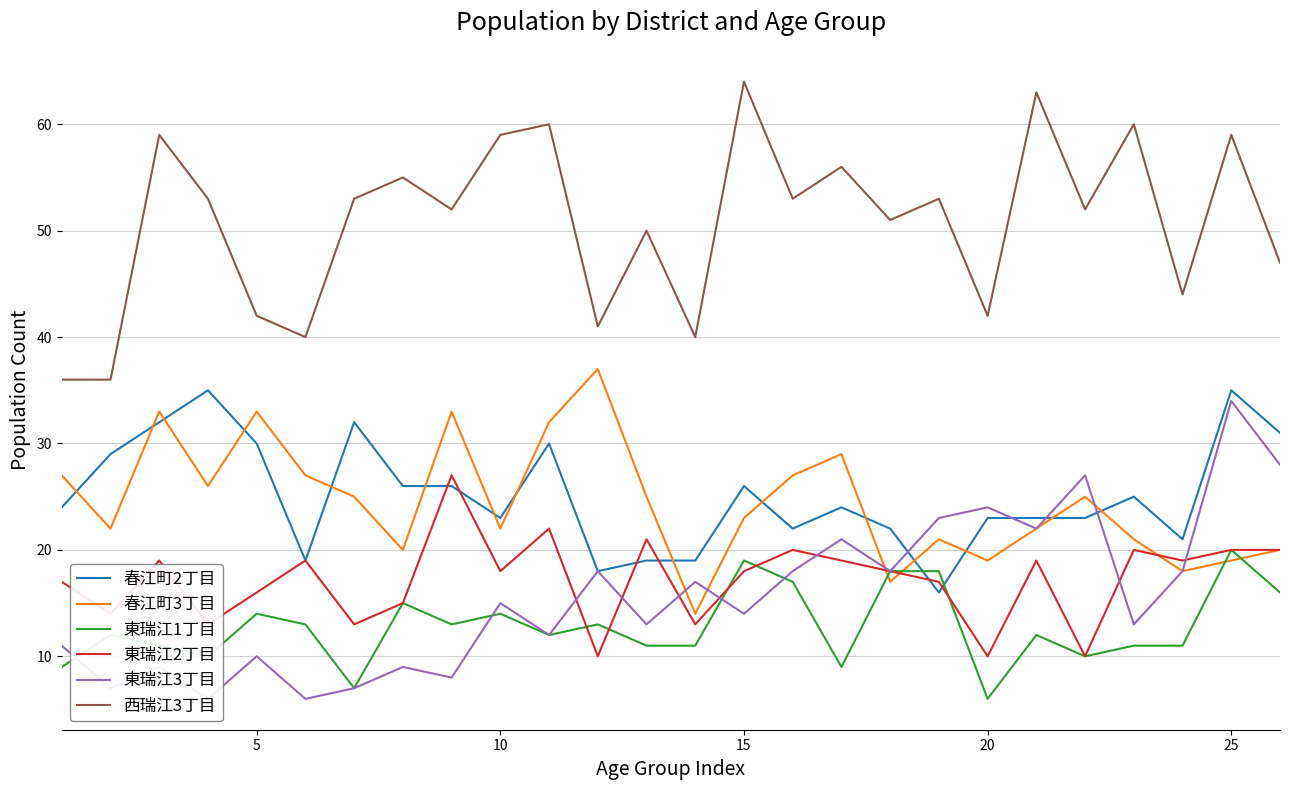

Is it true that 東瑞江2丁目 equals 18 at 15?

True